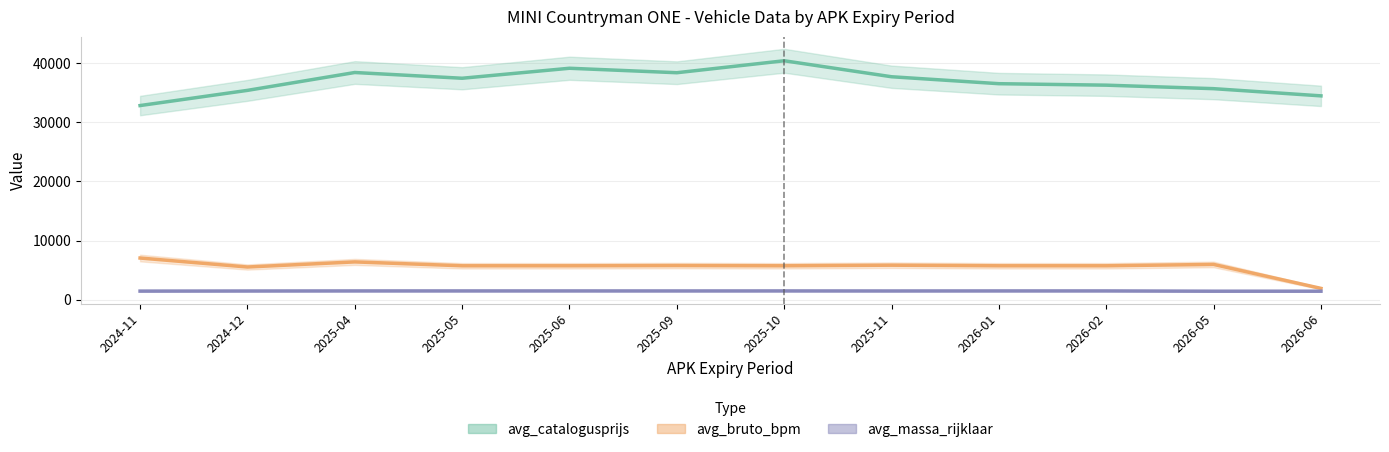

Which series has the widest spread of values?

avg_catalogusprijs